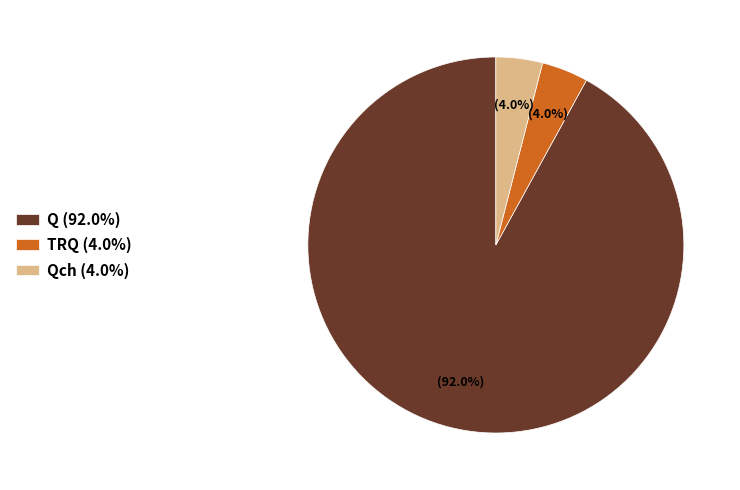

What is the largest slice in the pie chart?

Q (92.0%)